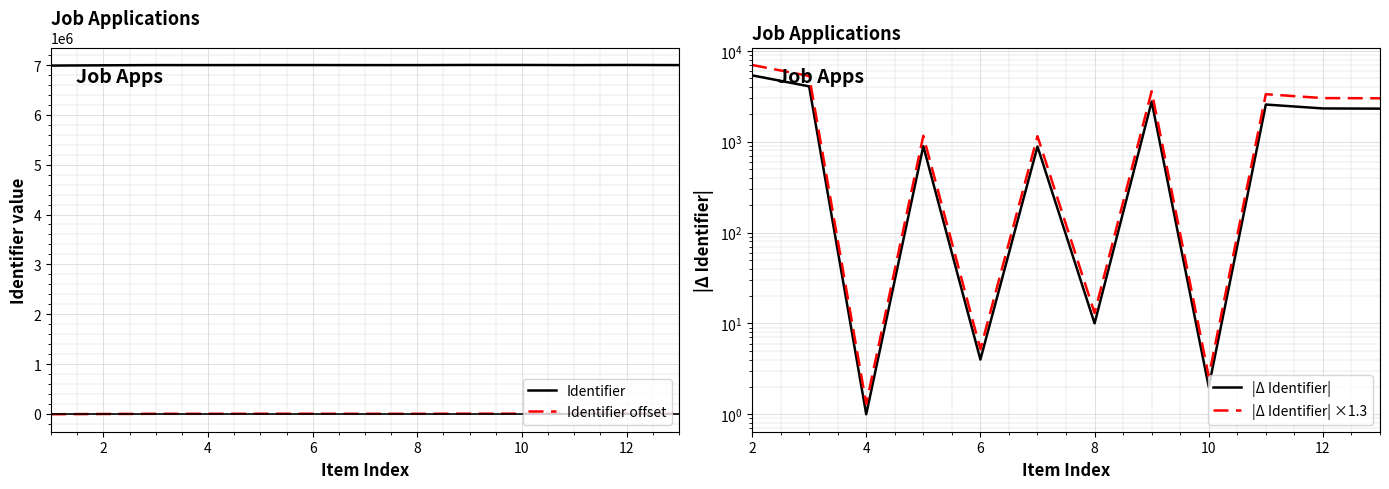

What is the maximum value for Identifier?

7000712